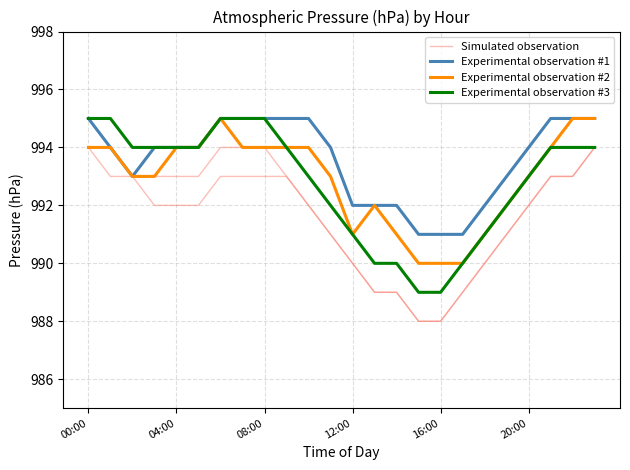

What position from the right is 7?

17